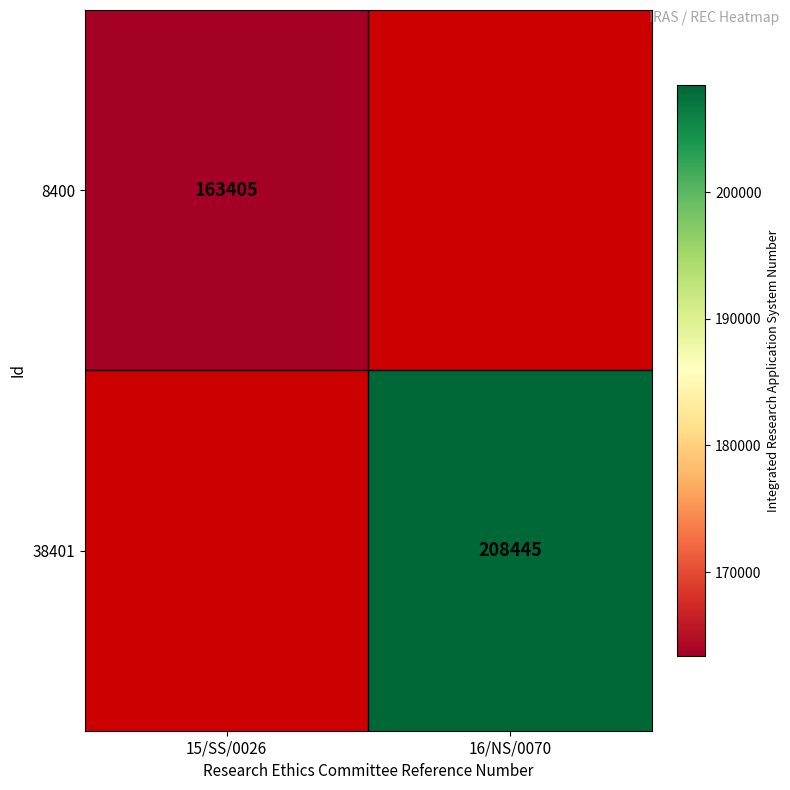

At how many categories does at least one series exceed 195653?

1